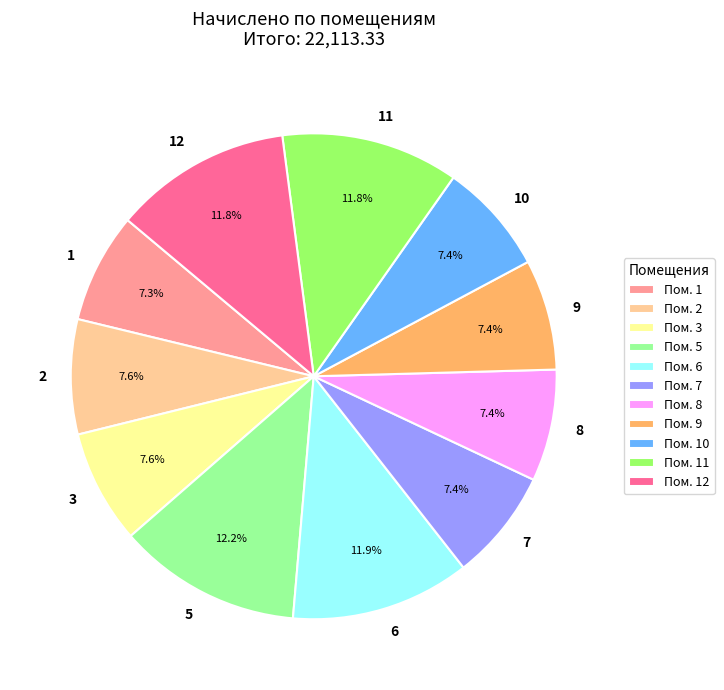

What percentage is NOT represented by 11?

88.2%